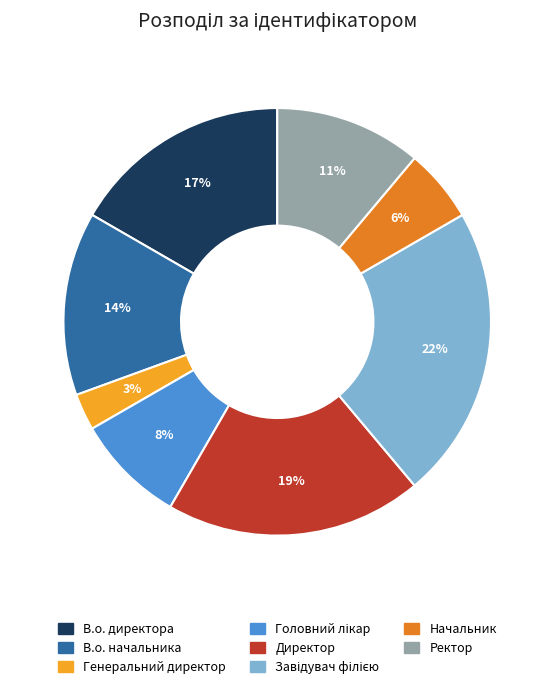

To the nearest percent, what portion does Ректор represent?

11%